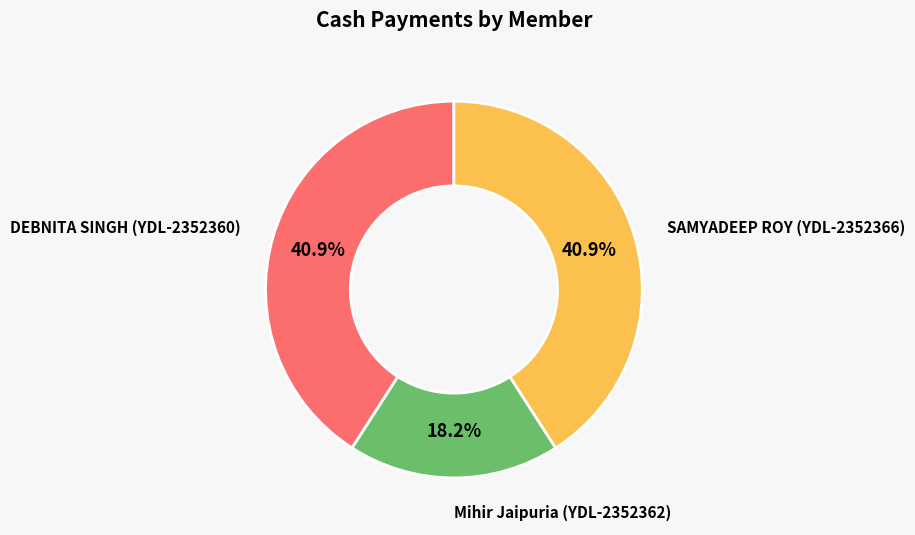

To the nearest percent, what portion does SAMYADEEP ROY (YDL-2352366) represent?

41%